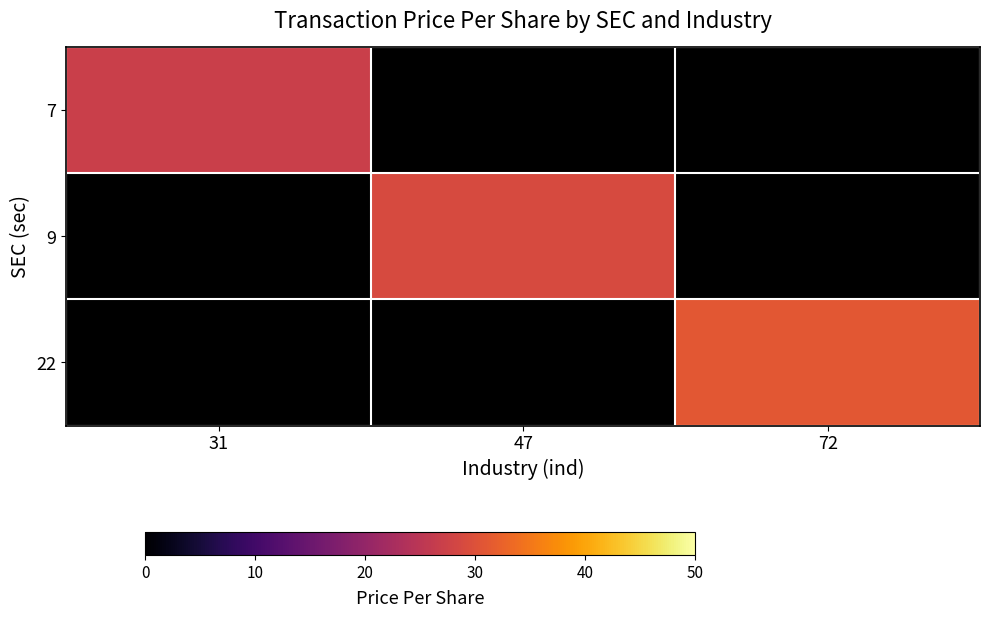

Which label corresponds to the largest value in the chart?

72